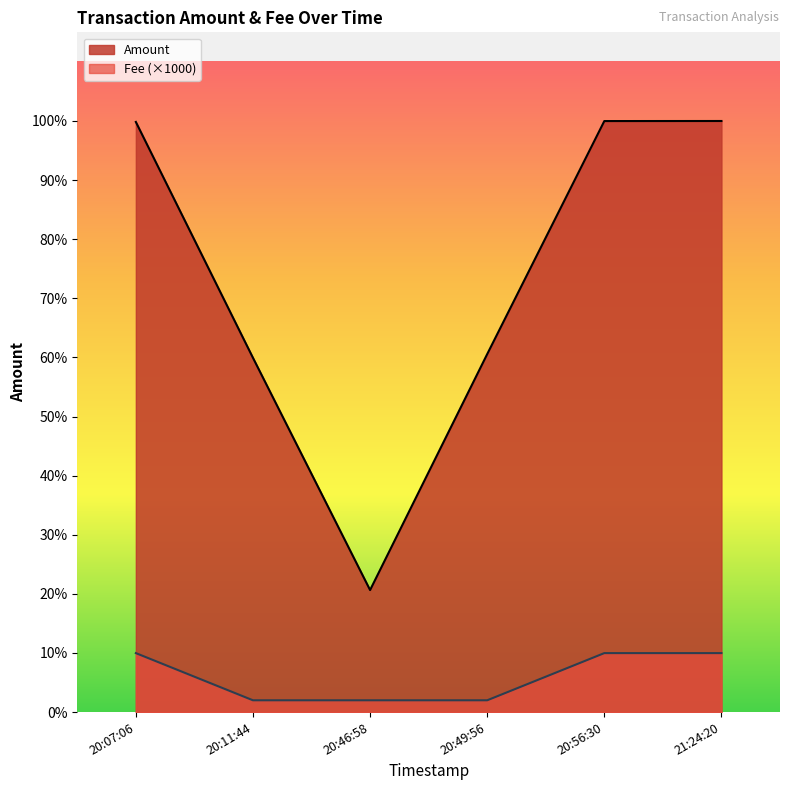

Rank the series at 21:24:20 from highest to lowest value.

Amount, Fee